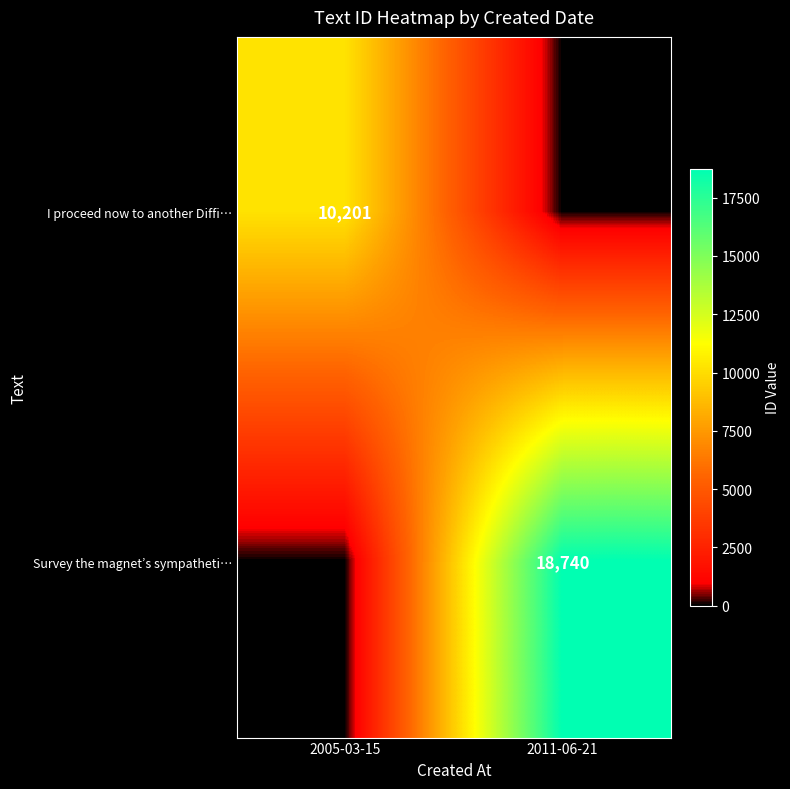

Which has a higher value, 2011-06-21 or 2005-03-15?

2005-03-15